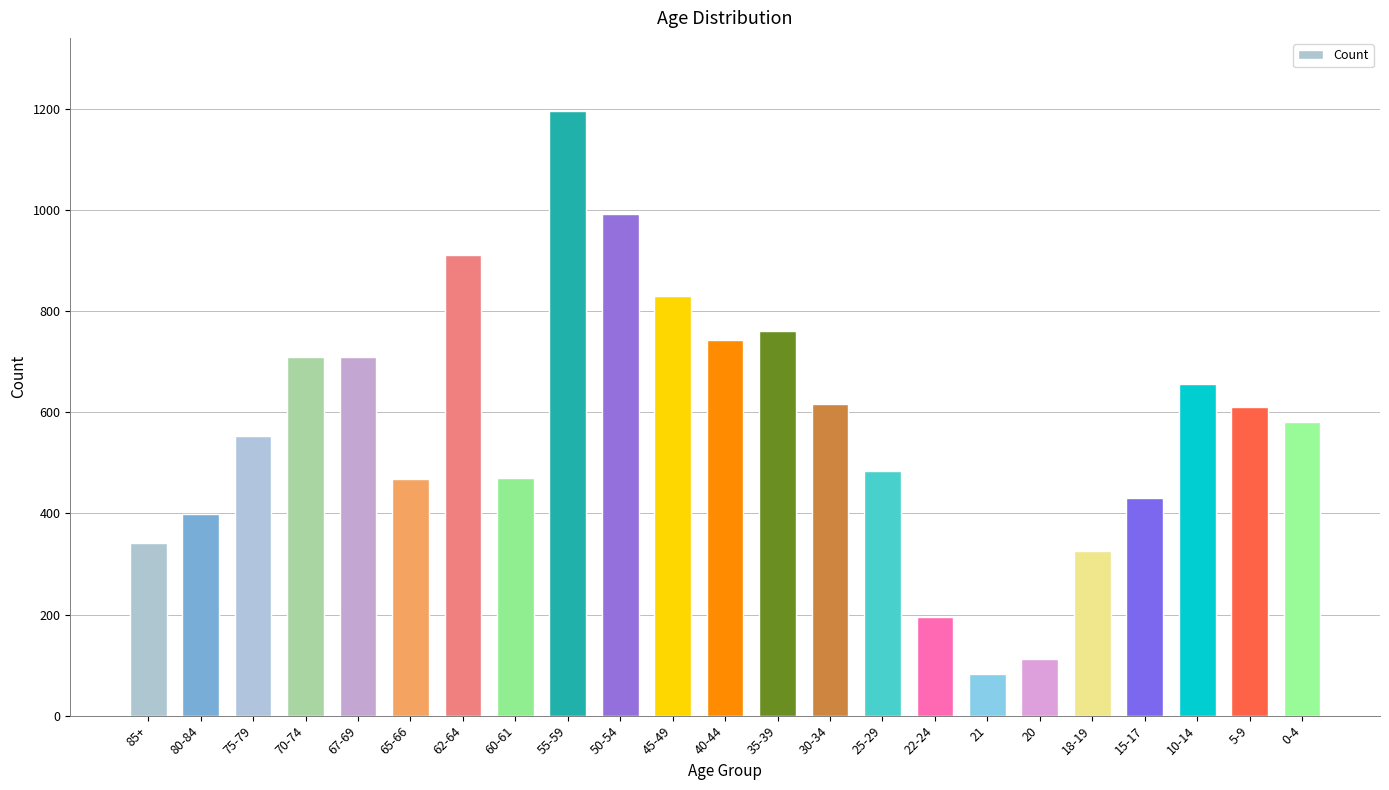

What is the smallest value displayed?

82